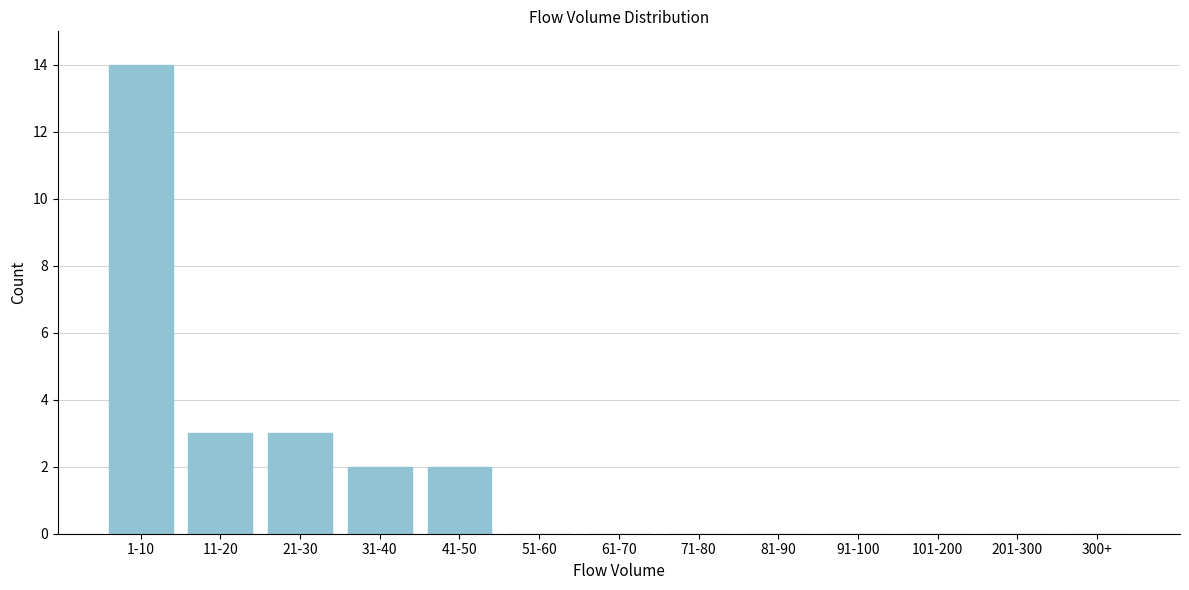

Reading left to right, list all the values displayed in this chart.

1-10=14	11-20=3	21-30=3	31-40=2	41-50=2	51-60=0	61-70=0	71-80=0	81-90=0	91-100=0	101-200=0	201-300=0	300+=0